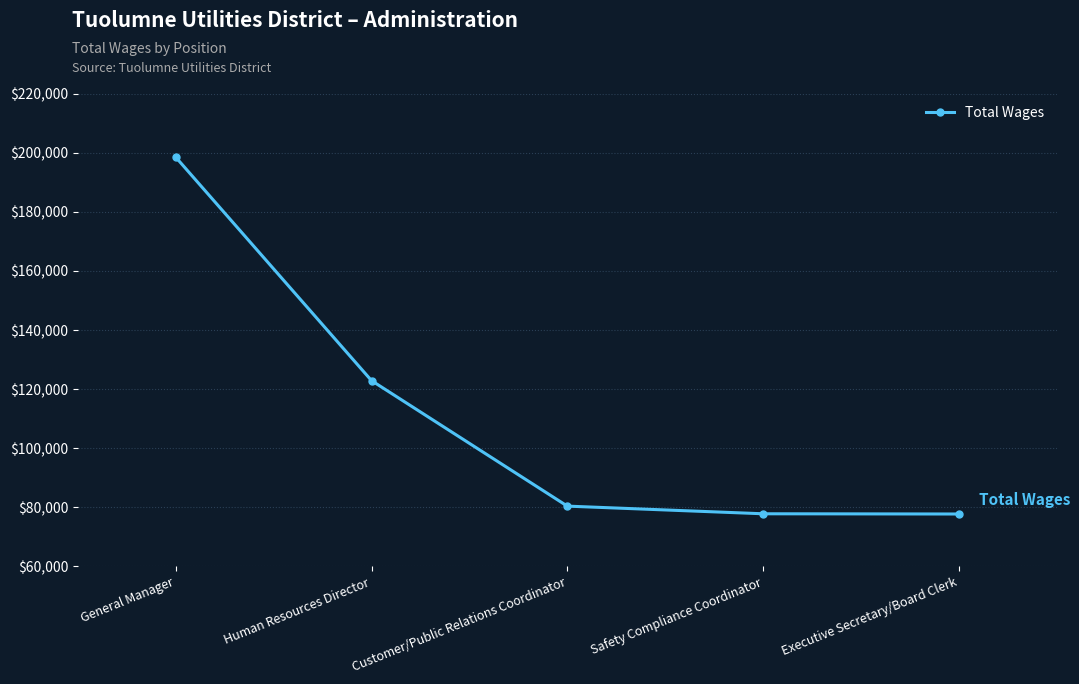

What is the ratio of the value at Safety Compliance Coordinator to the value at Customer/Public Relations Coordinator?

1.0